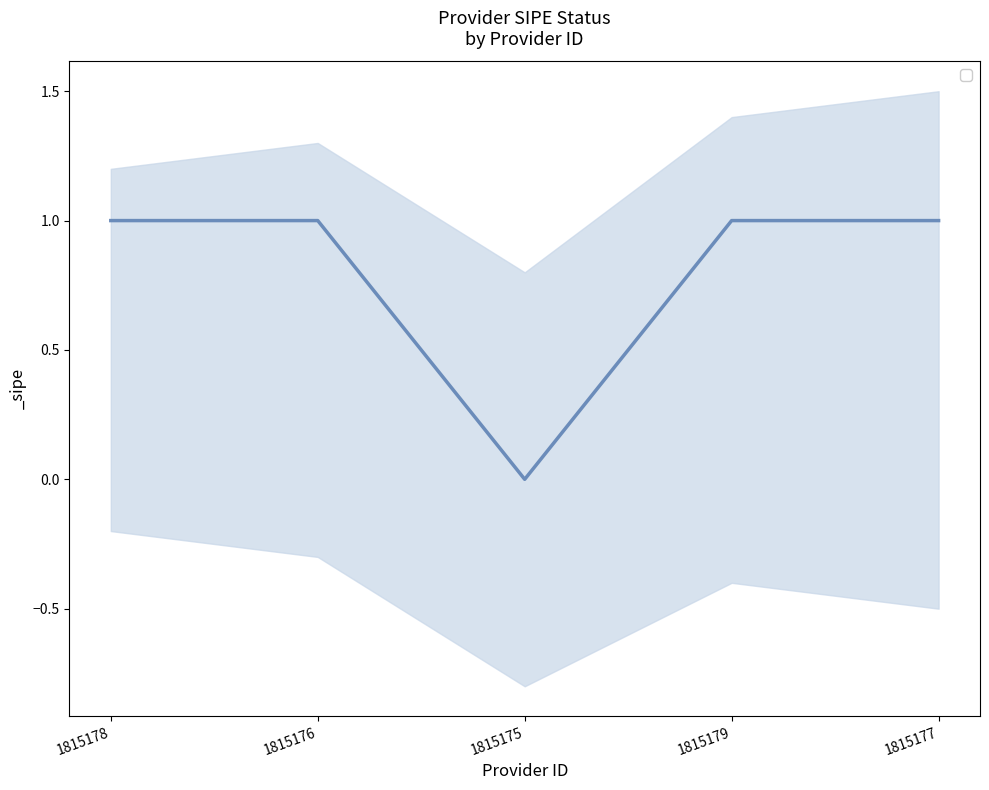

Count the number of data series in this chart.

1